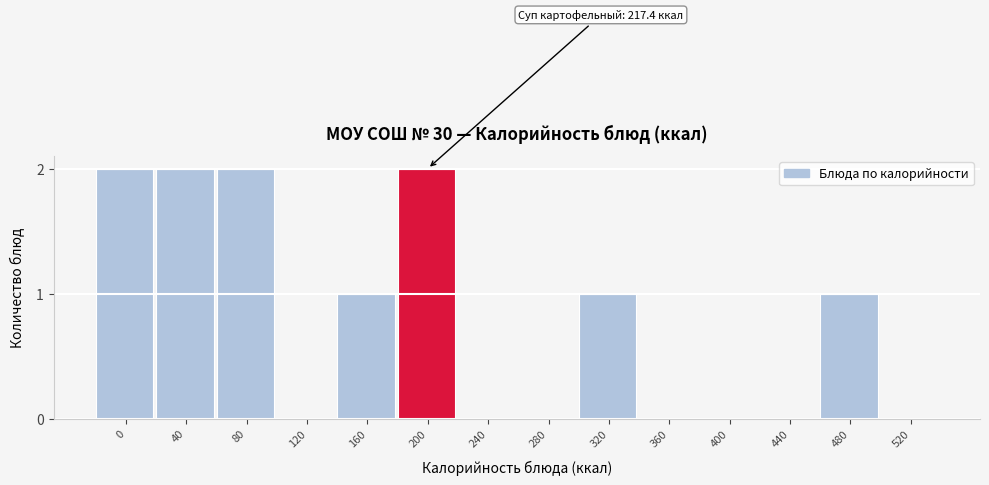

Reading left to right, list all the values displayed in this chart.

0=2	40=2	80=2	120=0	160=1	200=2	240=0	280=0	320=1	360=0	400=0	440=0	480=1	520=0